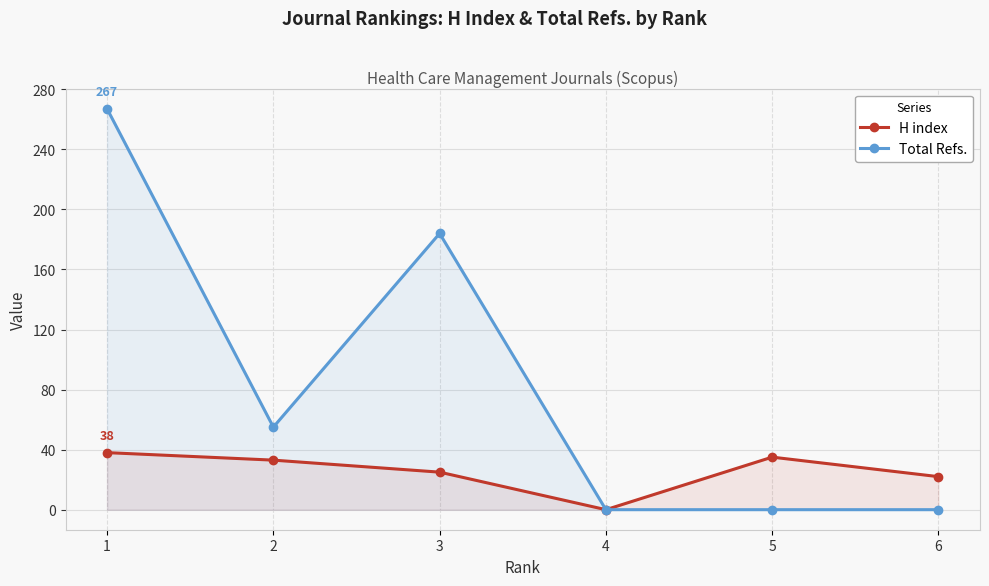

True or false: H index and Total Refs. intersect in this chart.

False